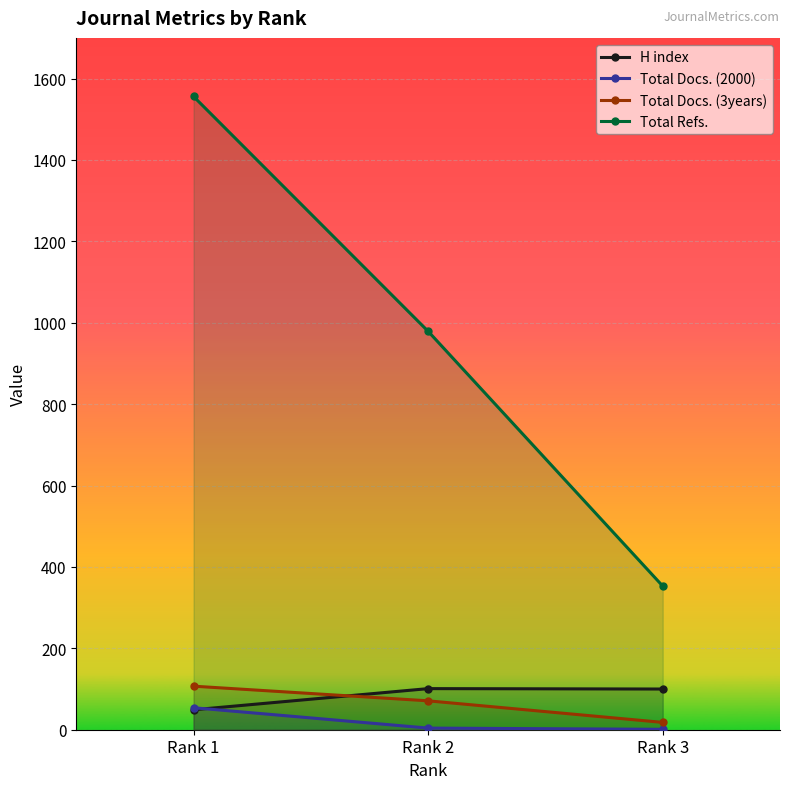

How many values in the Total Refs. series exceed 979?

1